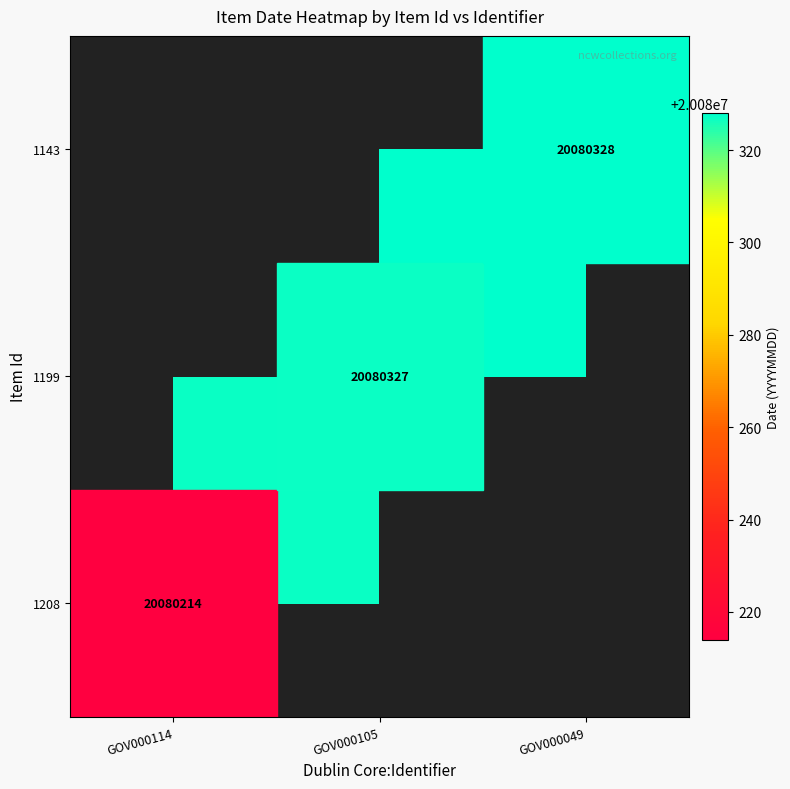

How many categories are shown in the chart?

3